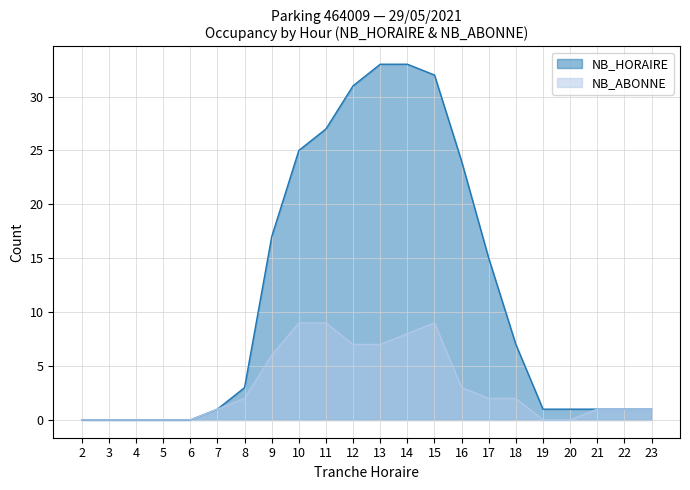

Rank the series by their maximum value, from highest to lowest.

NB_HORAIRE, NB_ABONNE